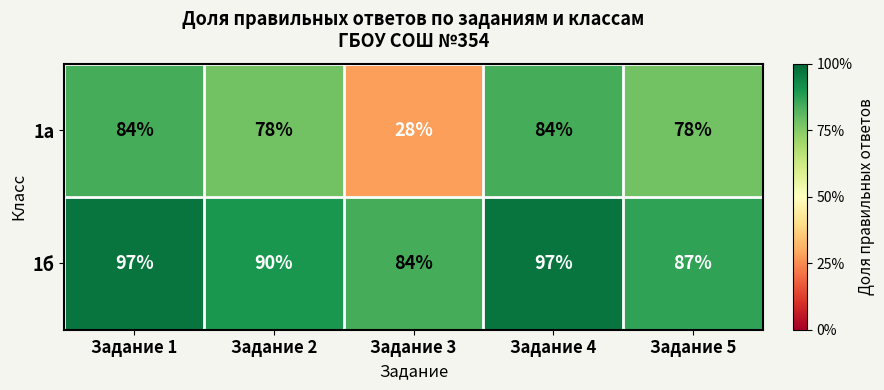

Is the value of 1б at Задание 1 greater than the value of 1а at Задание 5?

Yes